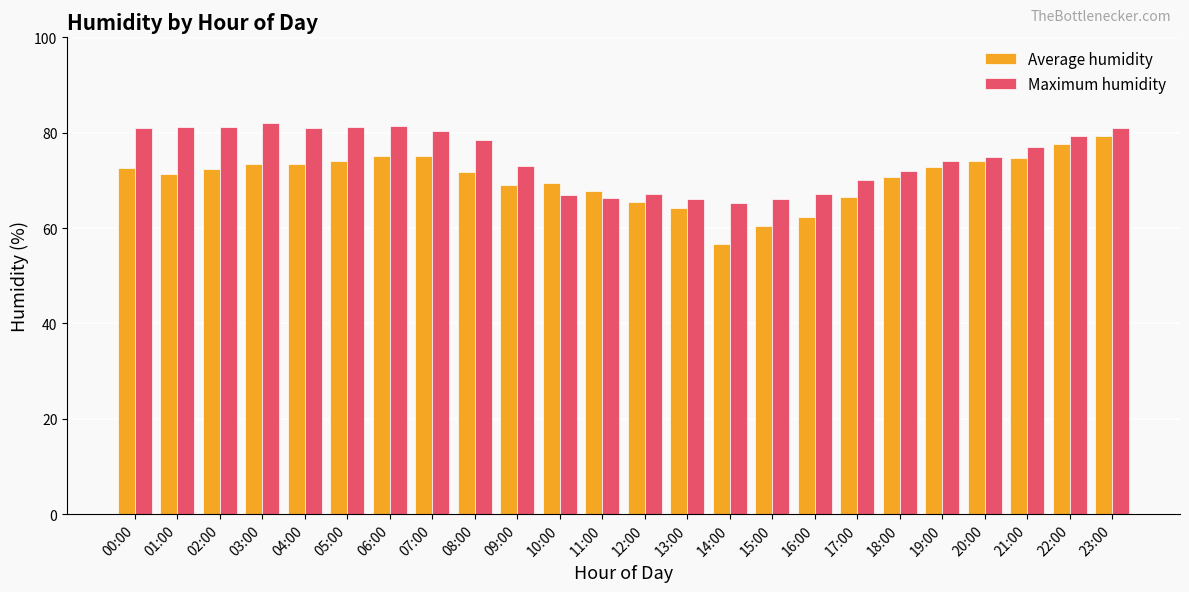

What is the sum of the Maximum humidity values at 10:00 and 13:00?

133.0